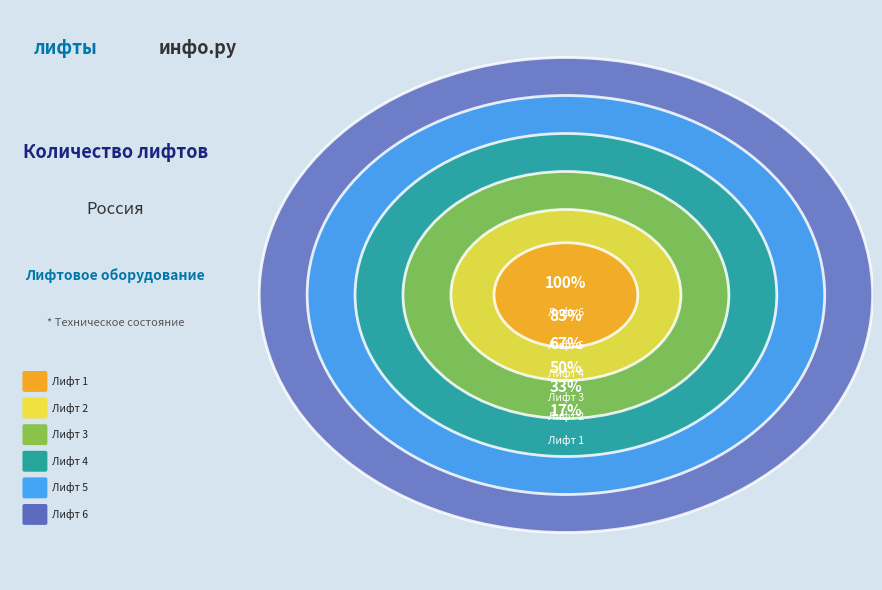

How much of the chart is everything except Лифт 6?

71.4%